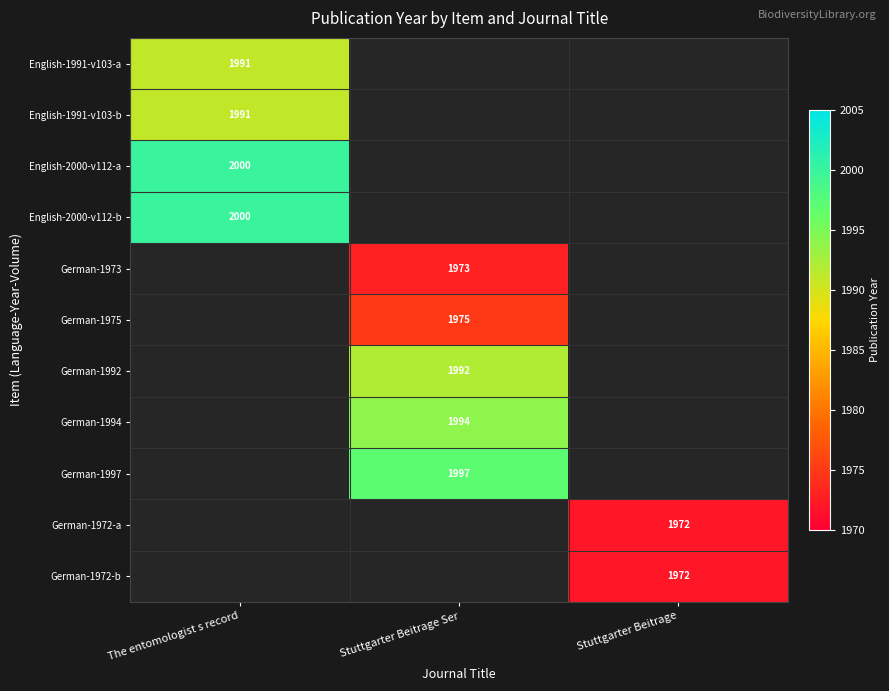

At how many categories does at least one series exceed 1740?

3